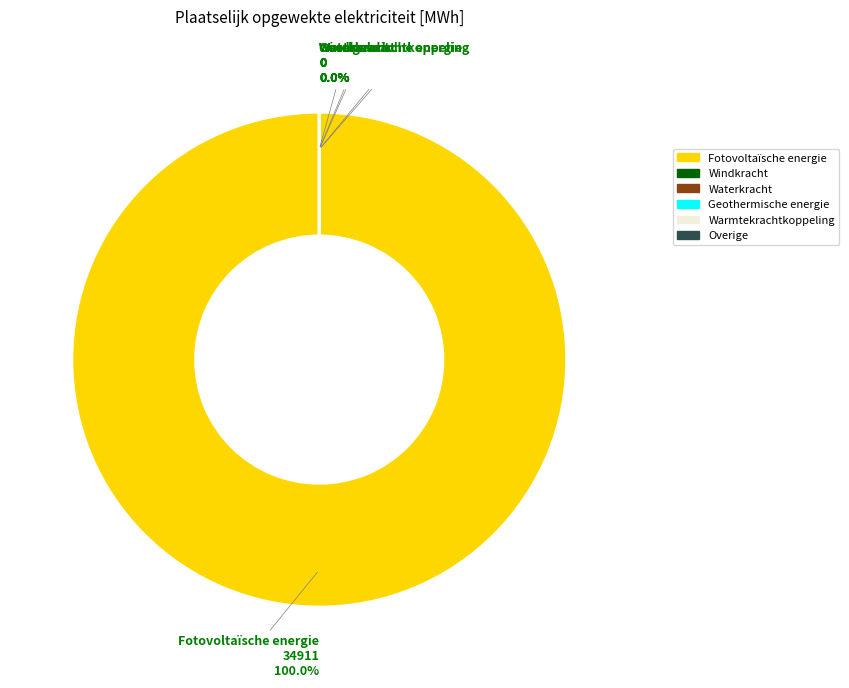

Which category has the smallest portion of the pie?

Windkracht